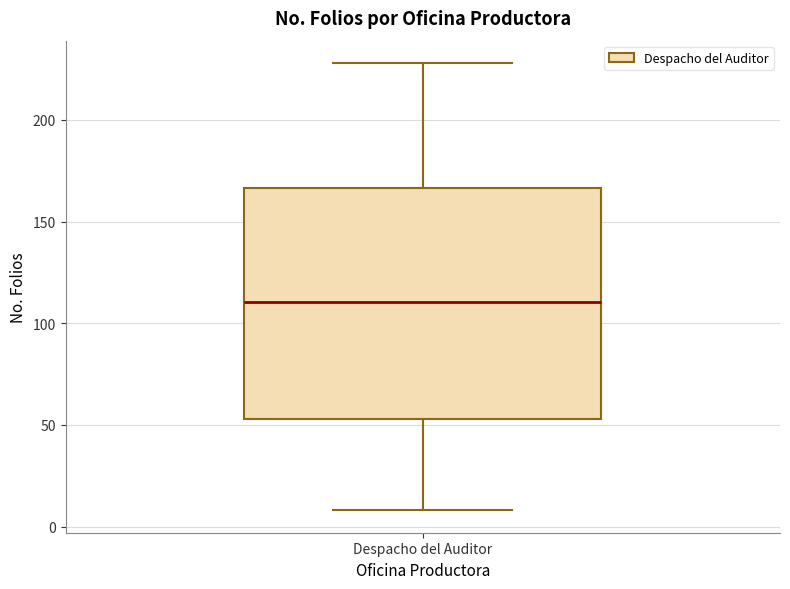

Read this box plot against the y-axis: the position of the median line, the range covered by the box, and the ends of both whiskers. The values are not printed on the chart, so give them approximately, as read against the axis.

median 110, box 55 to 165, whiskers 10 to 230